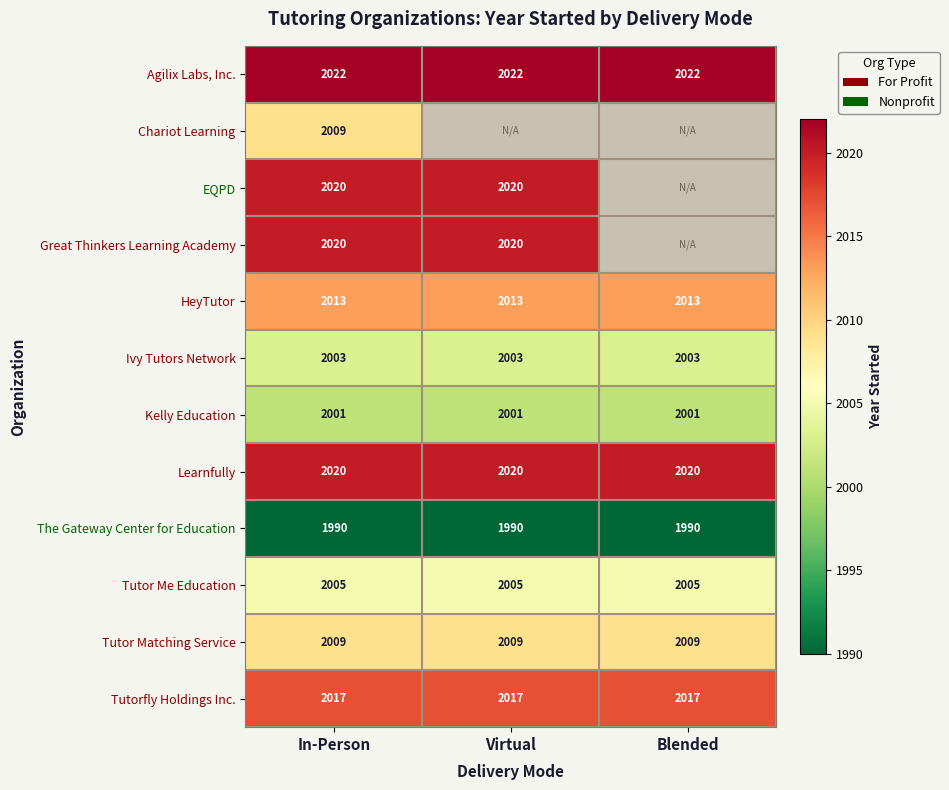

The value of Ivy Tutors Network at Blended is 568.2. True or false?

False